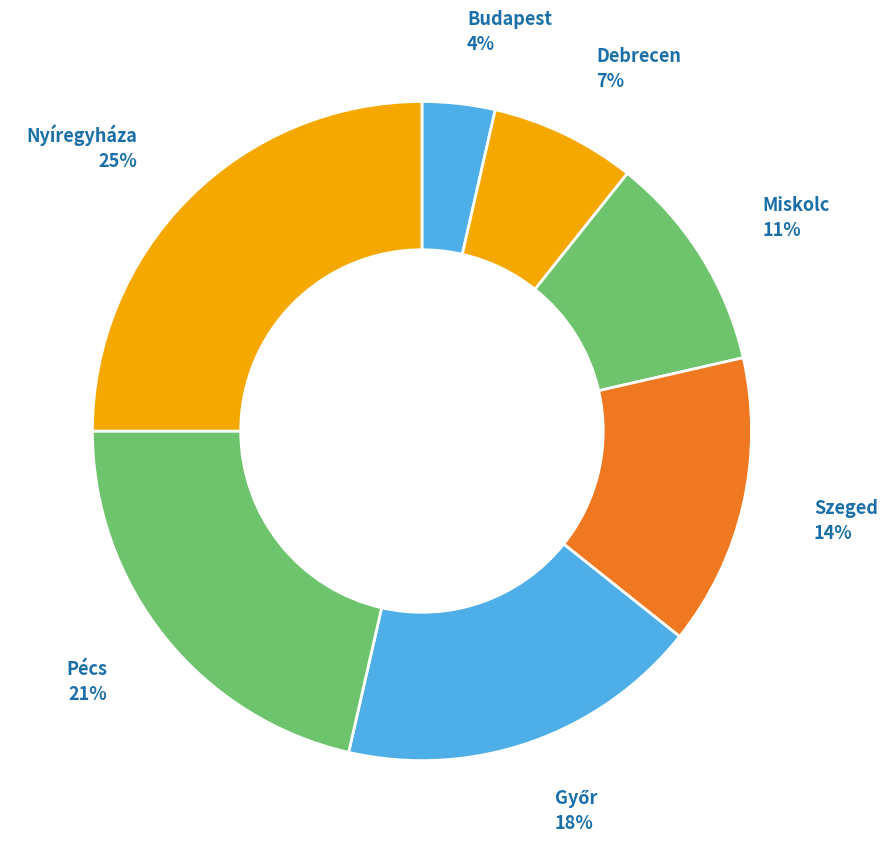

Count the number of slices in the pie.

7